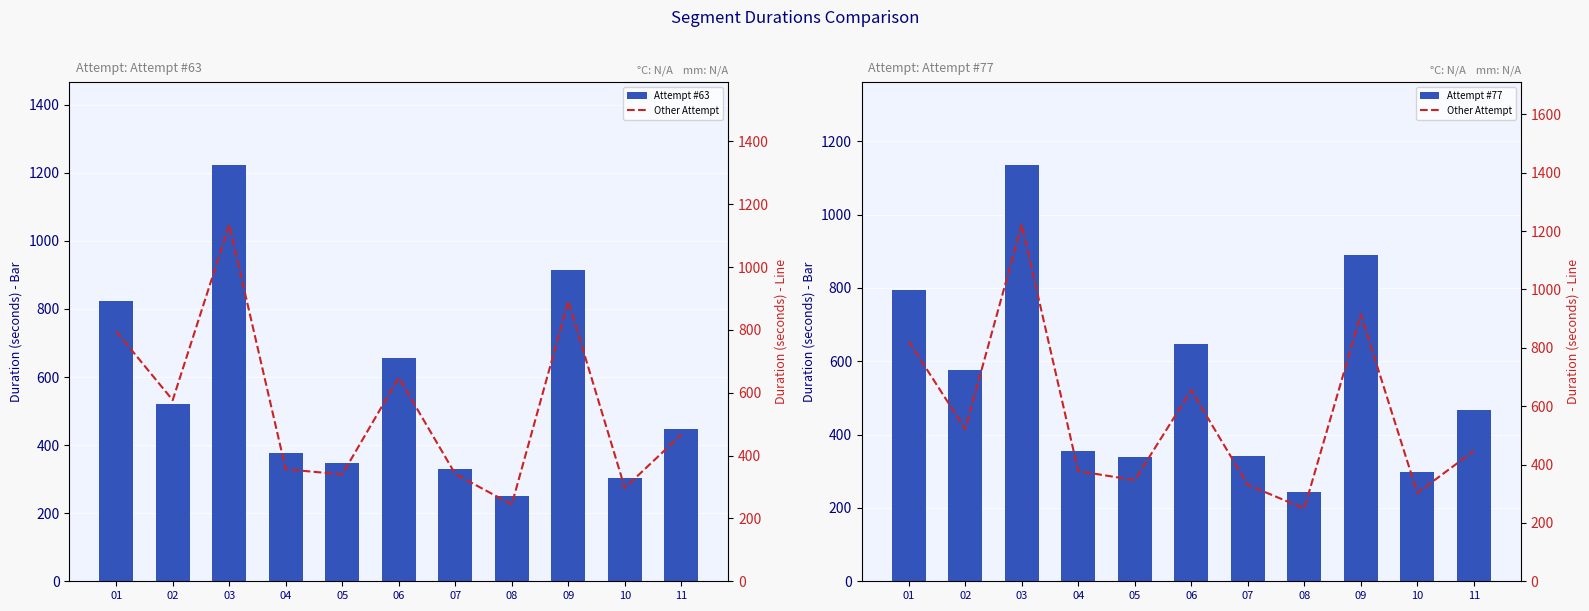

What is the value of the Attempt #63 bar at the 10th from the left?

302.7